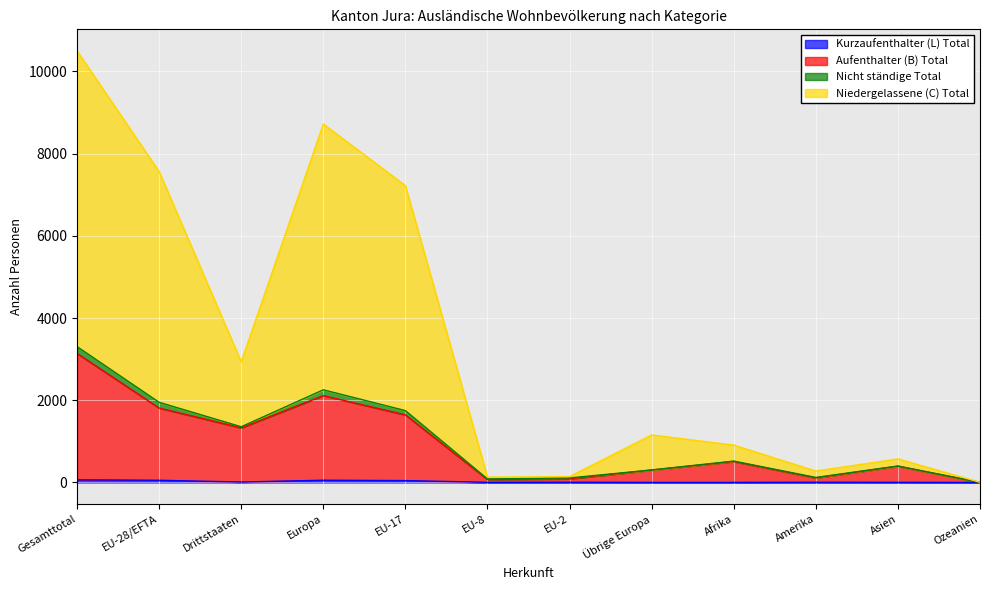

At which category is the sum across all series the highest?

Gesamttotal